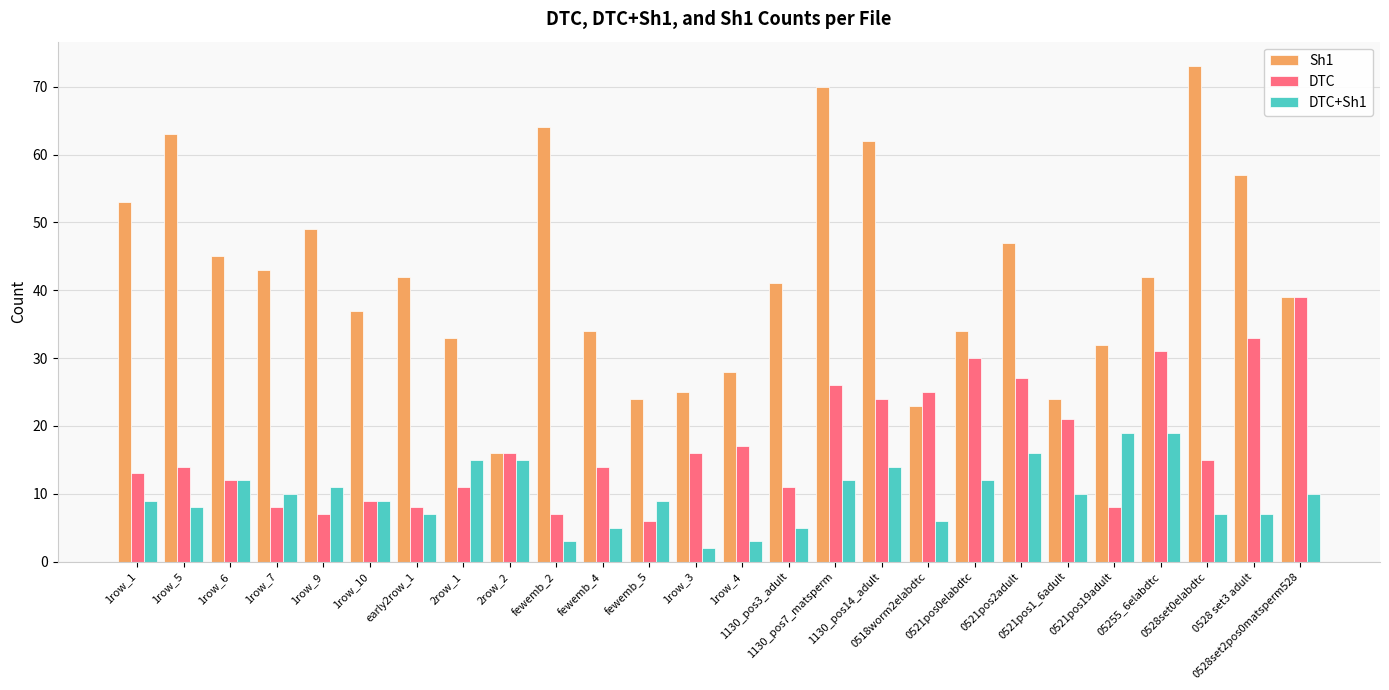

Which series changed the most between 1row_3 and 0521pos2adult?

Sh1